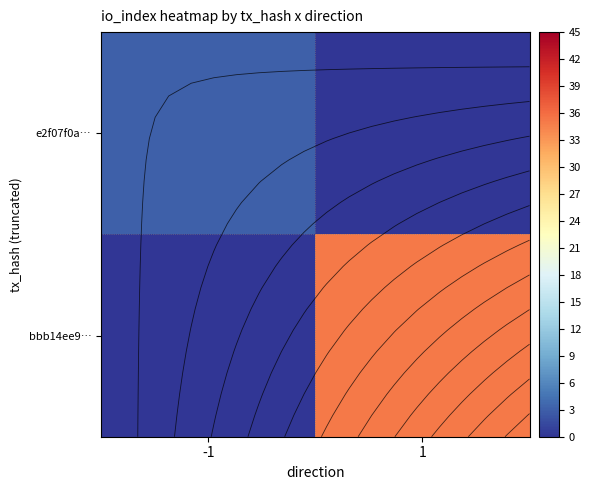

Which has a higher value, 1 or -1?

-1